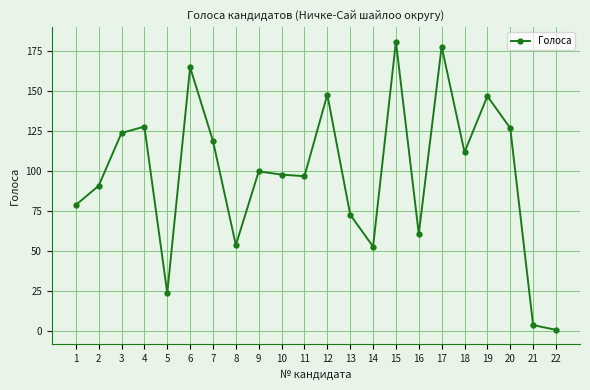

How many interior local peaks (higher than both neighbors) does the data have?

7